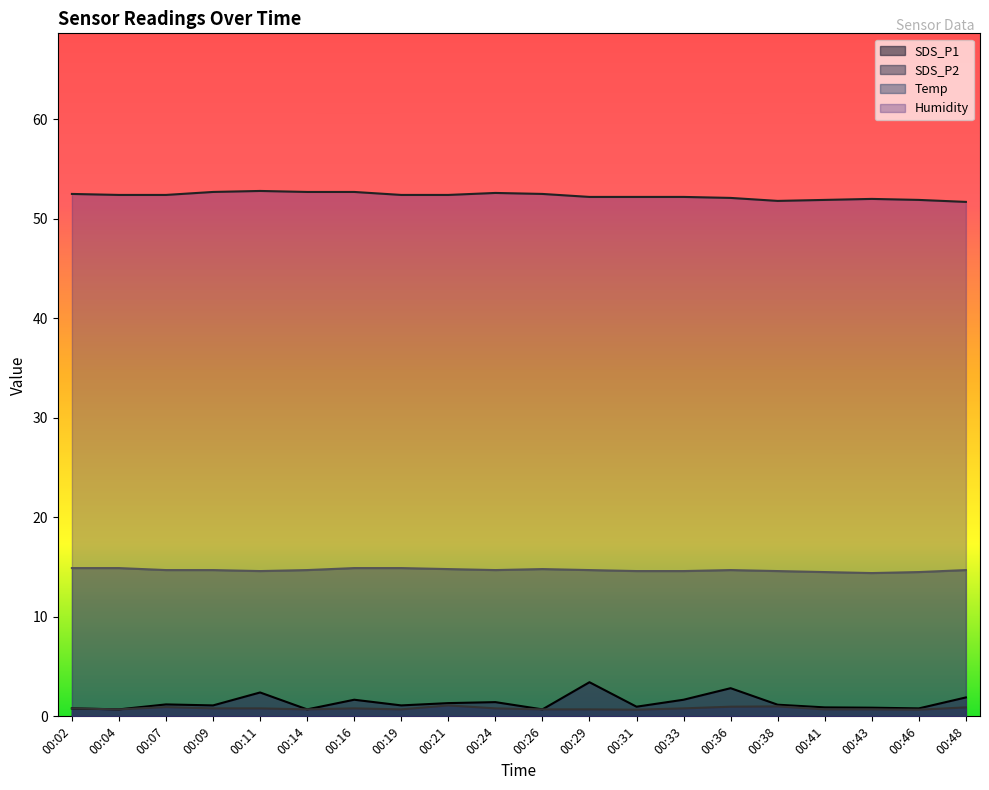

Is it true that SDS_P1 equals 3.4 at 00:11?

False